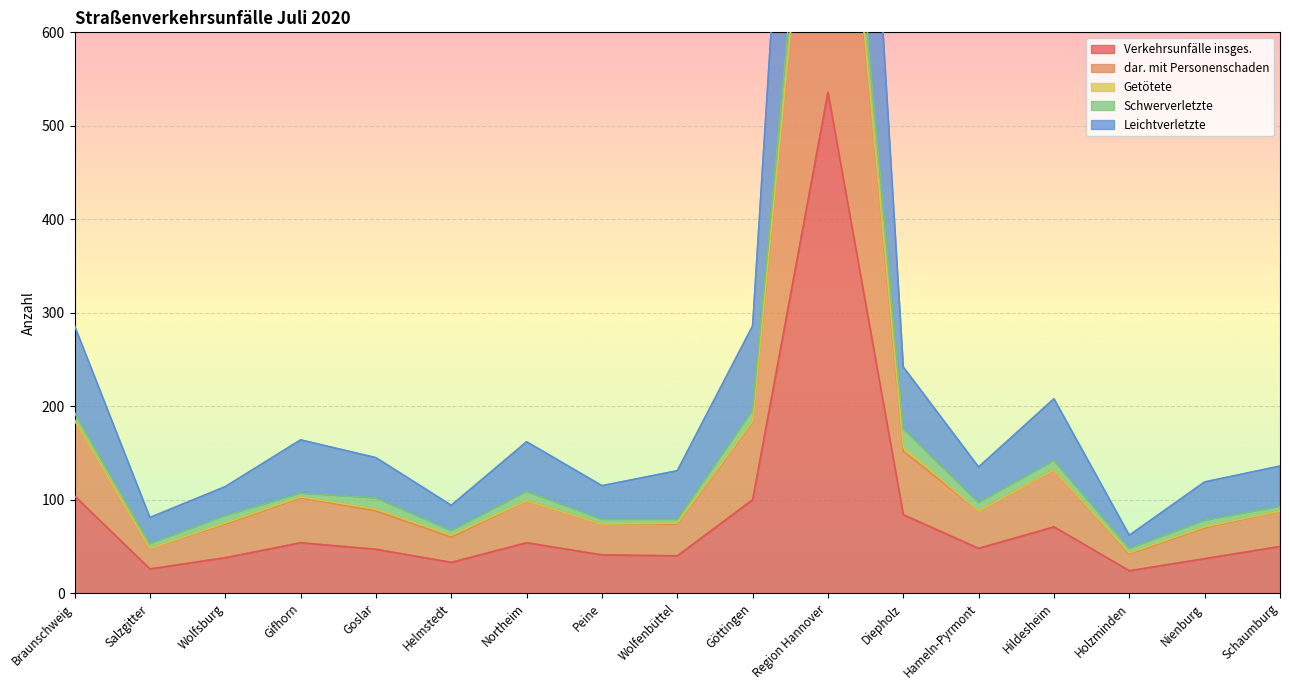

Which category has the lowest value in the Leichtverletzte series?

Holzminden